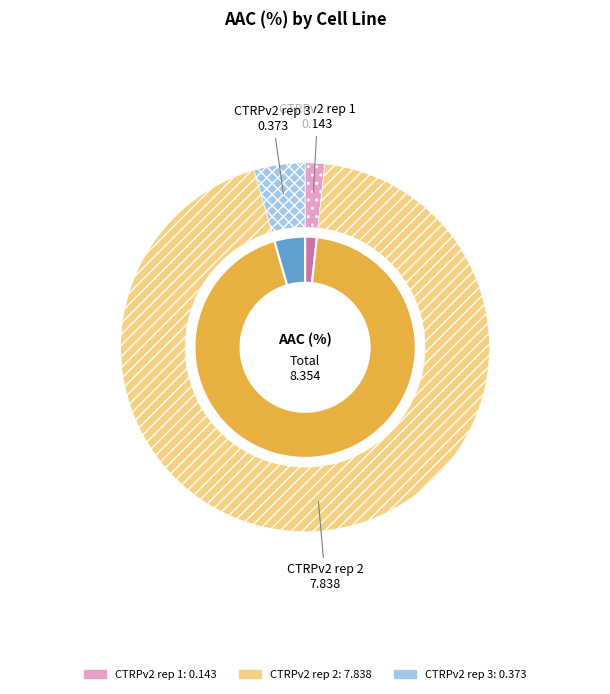

Which category has the biggest portion of the pie?

CTRPv2 rep 2